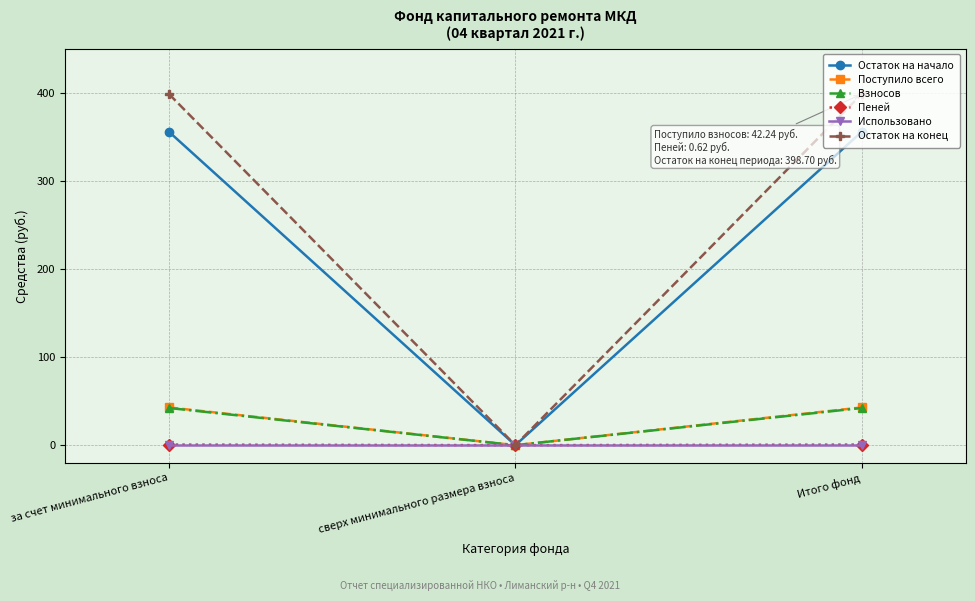

What is the maximum value shown in the chart?

398.7